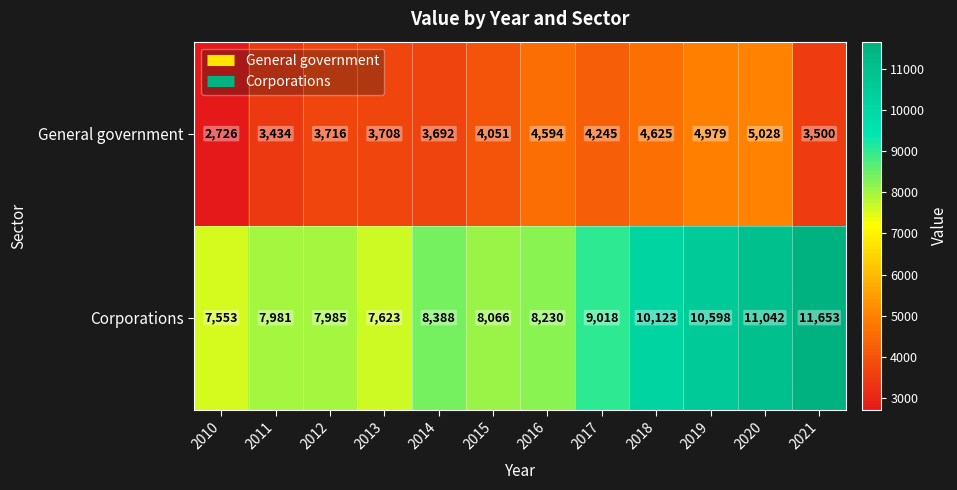

The General government series shows 2726 at 2010. True or false?

True